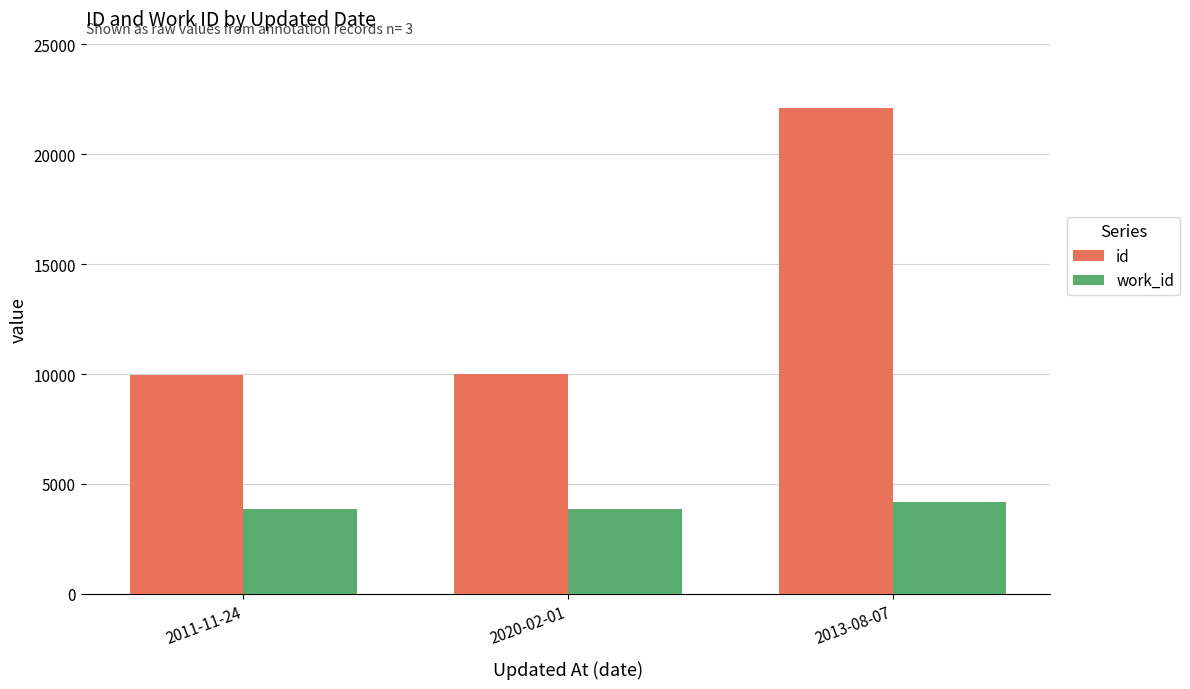

What is the sum of the id values at 2011-11-24 and 2020-02-01?

19975